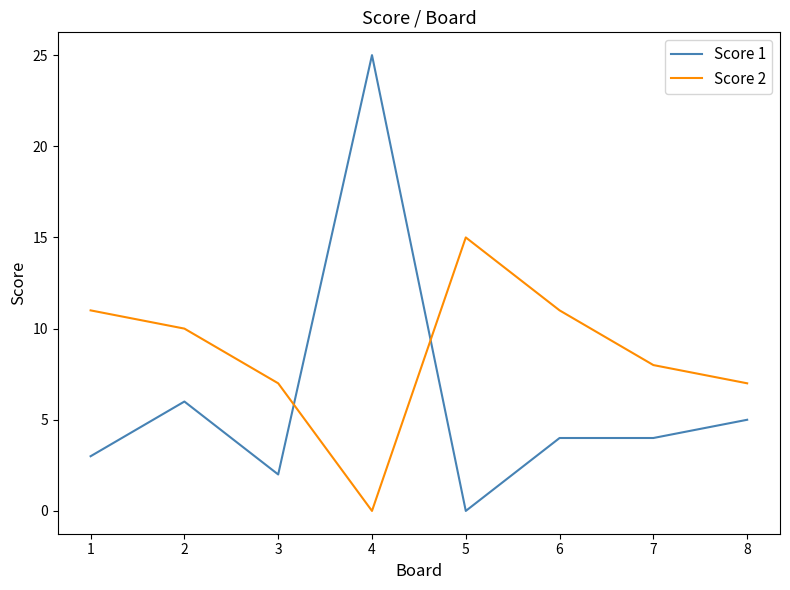

Which series has the largest total across all categories?

Score 2